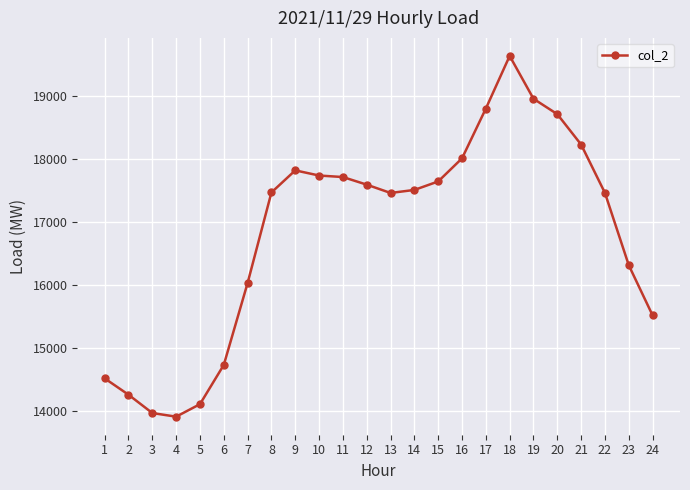

Which category has the highest value across all series?

18